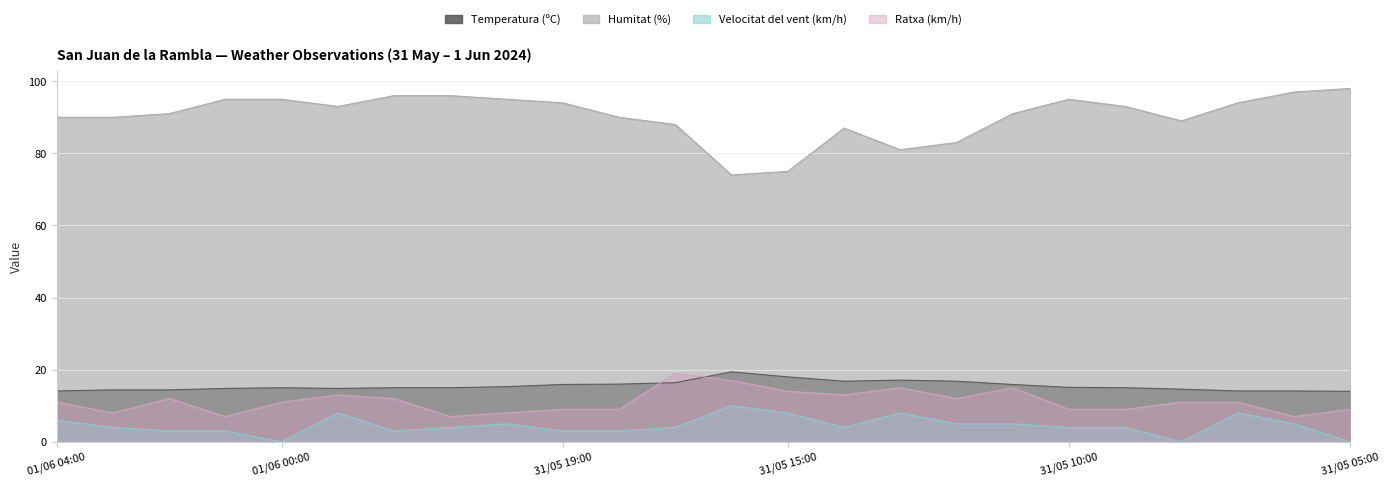

How many interior local peaks does the Humitat (%) series have?

2